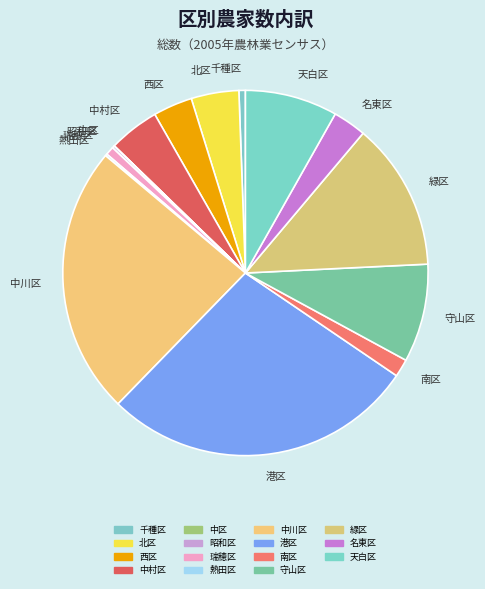

True or false: 中川区 accounts for 24% of the total.

True